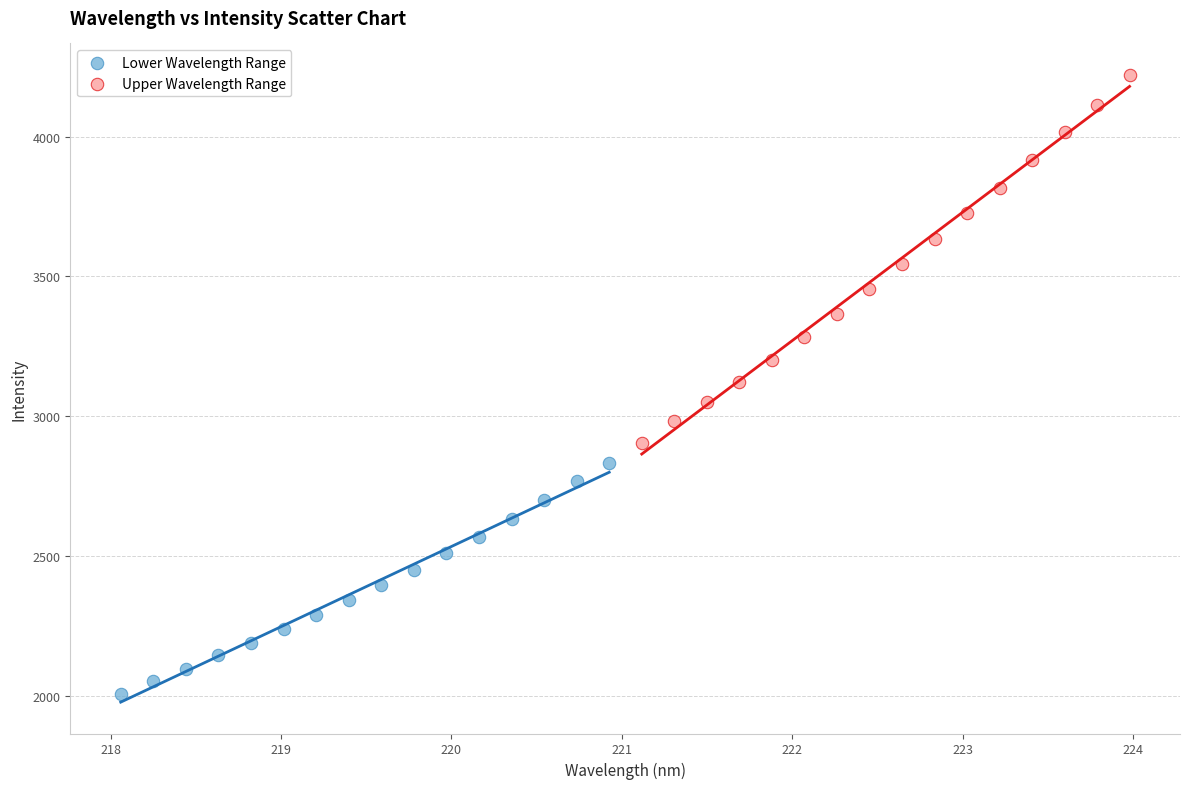

Which series has the widest spread of Y values?

Upper Wavelength Range